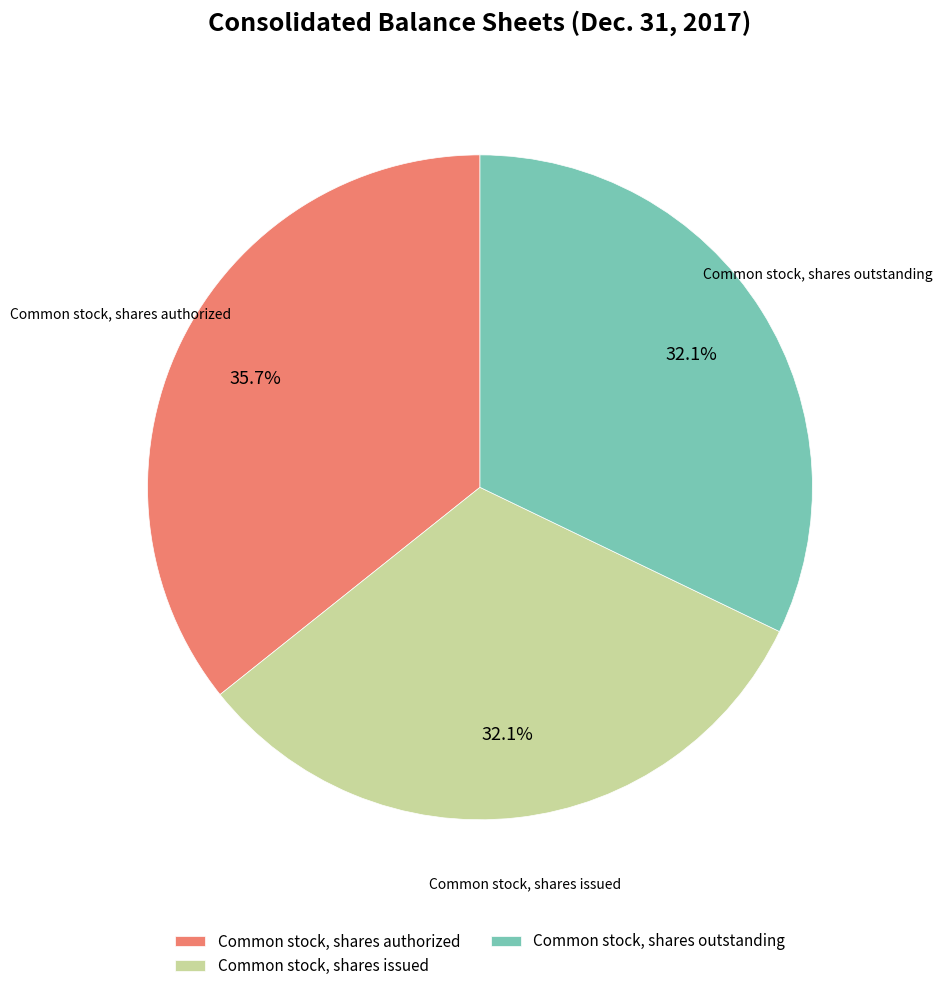

To the nearest percent, what percentage of the pie is Common stock, shares issued?

32%